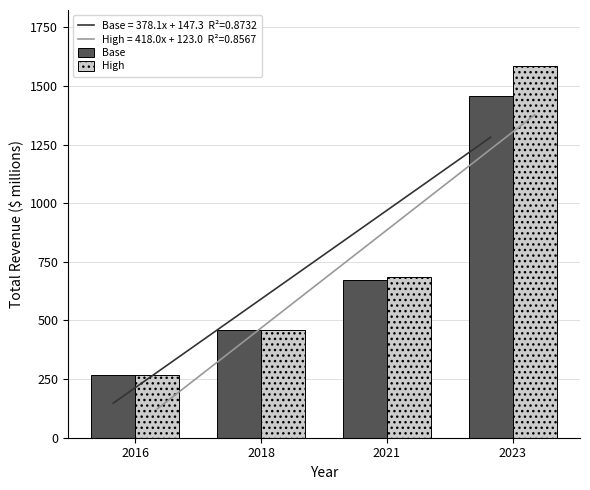

True or false: Base has a value of 841.9 at 2023.

False